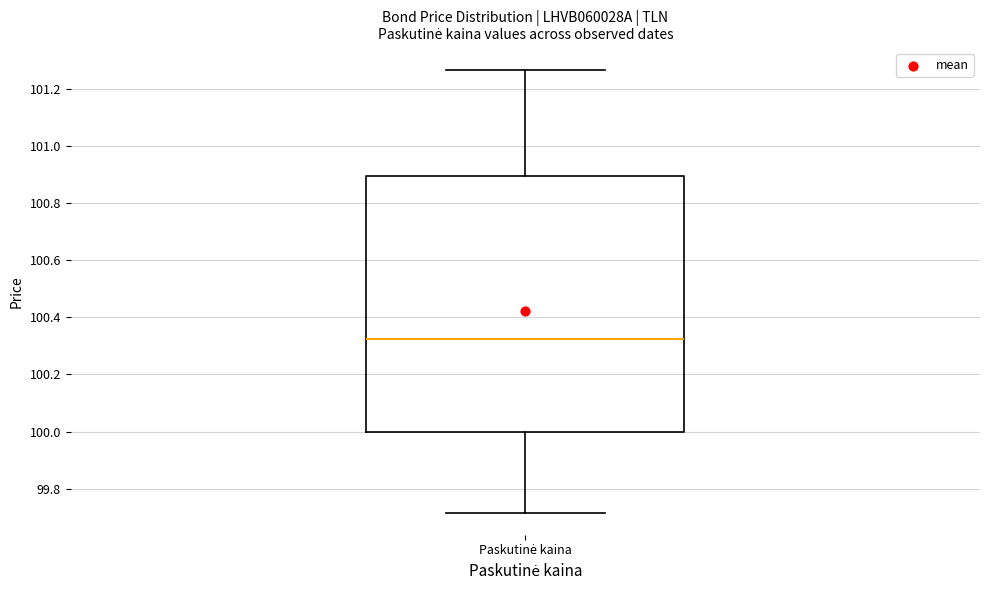

Read this box plot against the y-axis: the position of the median line, the range covered by the box, and the ends of both whiskers. The values are not printed on the chart, so give them approximately, as read against the axis.

median 100.32, box 100.00 to 100.90, whiskers 99.72 to 101.26